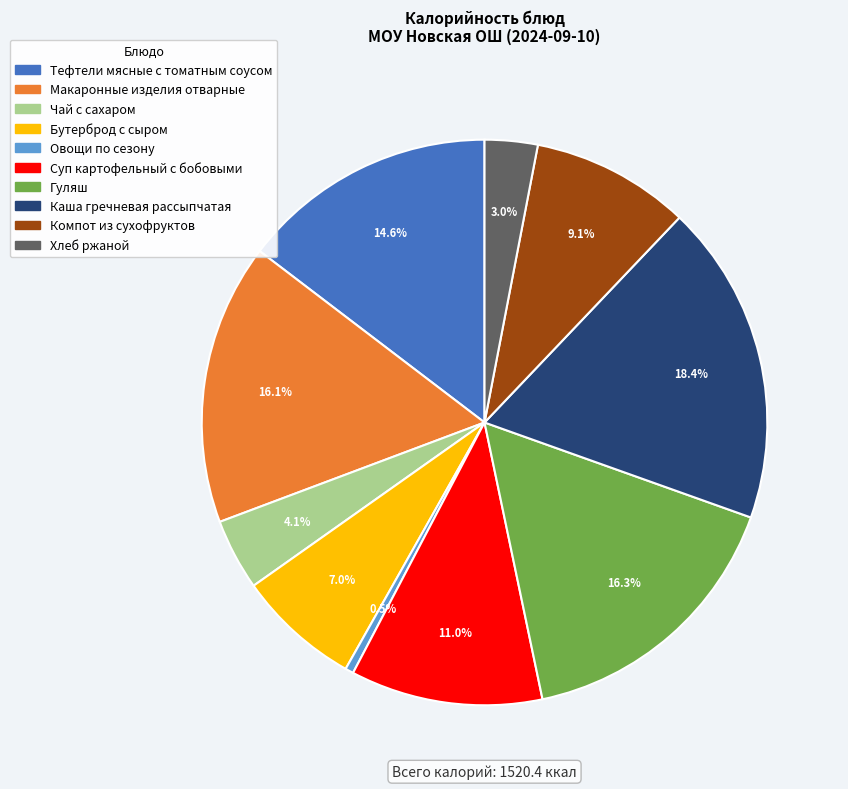

Do Хлеб ржаной and Суп картофельный с бобовыми together represent more than half of the pie?

No